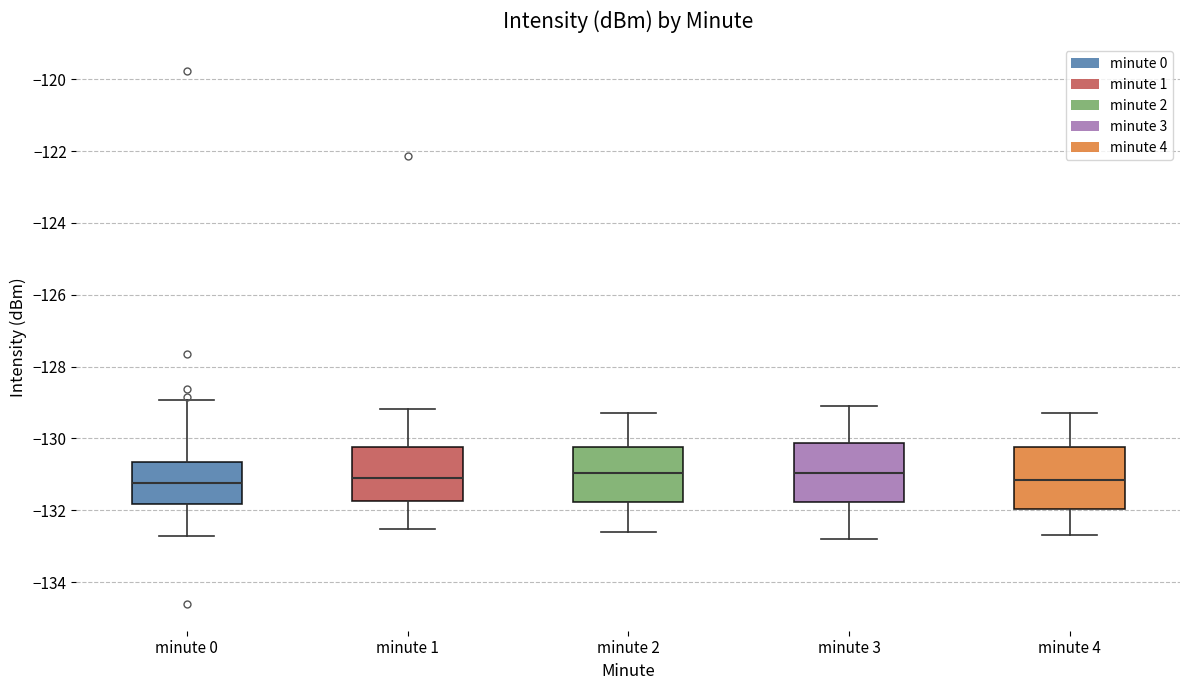

Reading left to right, transcribe this box plot: for each box, give where its median line is, the range the box spans, and where its two whiskers end, as read against the y-axis. The values are not printed on the chart, so give them approximately, as read against the axis.

minute 0: median -131.2, box -131.8 to -130.6, whiskers -132.8 to -129.0
minute 1: median -131.2, box -131.8 to -130.2, whiskers -132.6 to -129.2
minute 2: median -131.0, box -131.8 to -130.2, whiskers -132.6 to -129.2
minute 3: median -131.0, box -131.8 to -130.2, whiskers -132.8 to -129.0
minute 4: median -131.2, box -132.0 to -130.2, whiskers -132.6 to -129.2